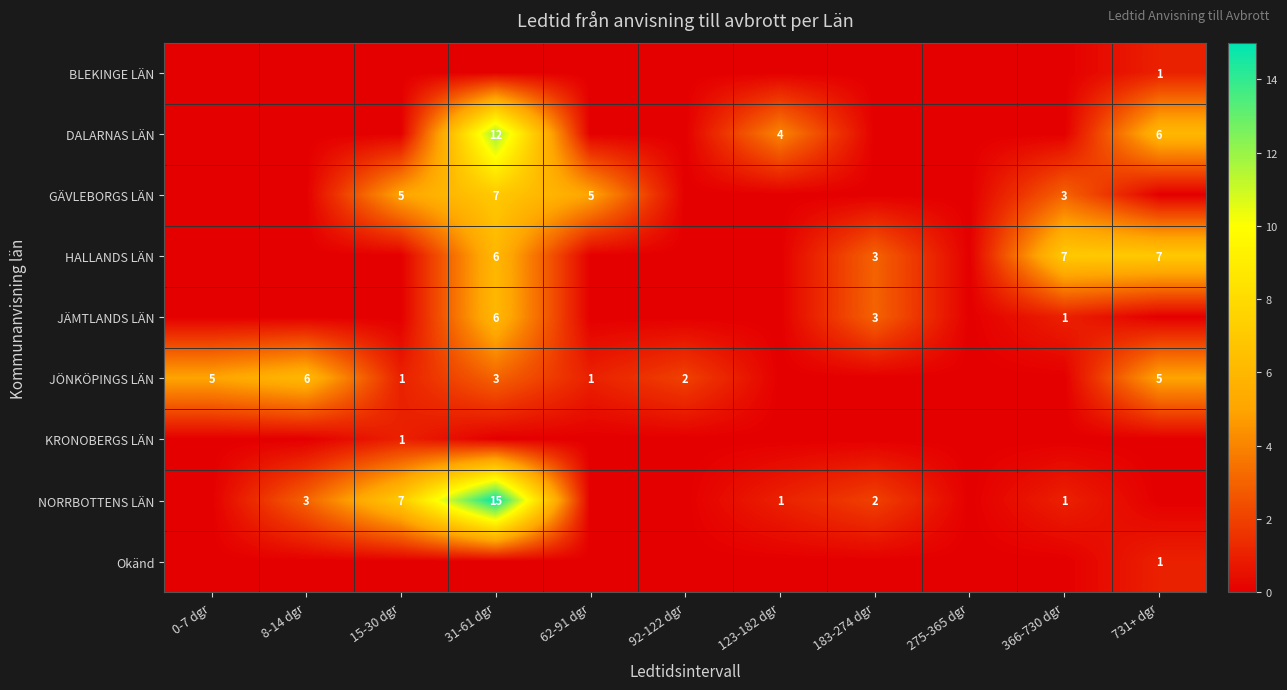

Is the value of JÄMTLANDS LÄN at 183-274 dgr greater than the value of NORRBOTTENS LÄN at 123-182 dgr?

Yes